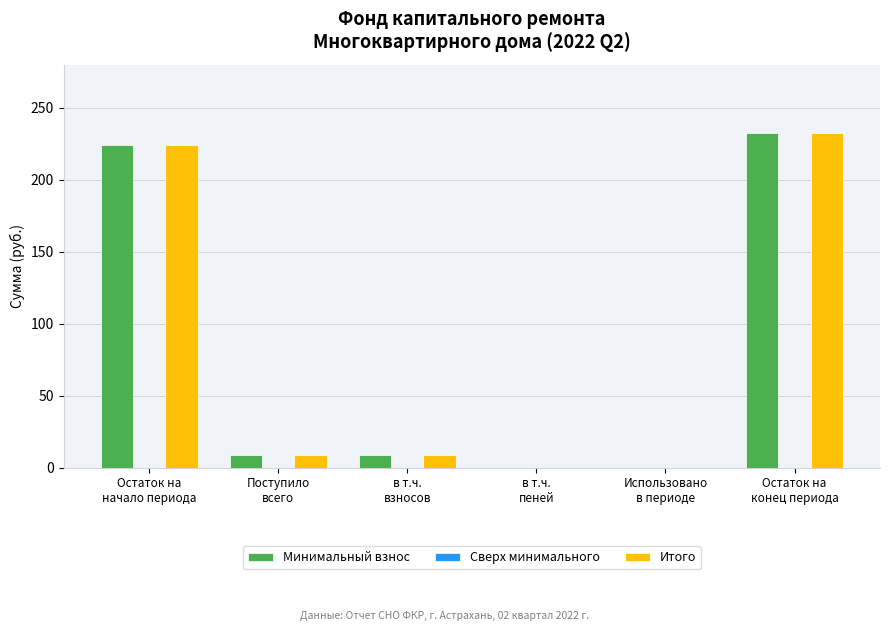

How many distinct data groups are displayed?

2